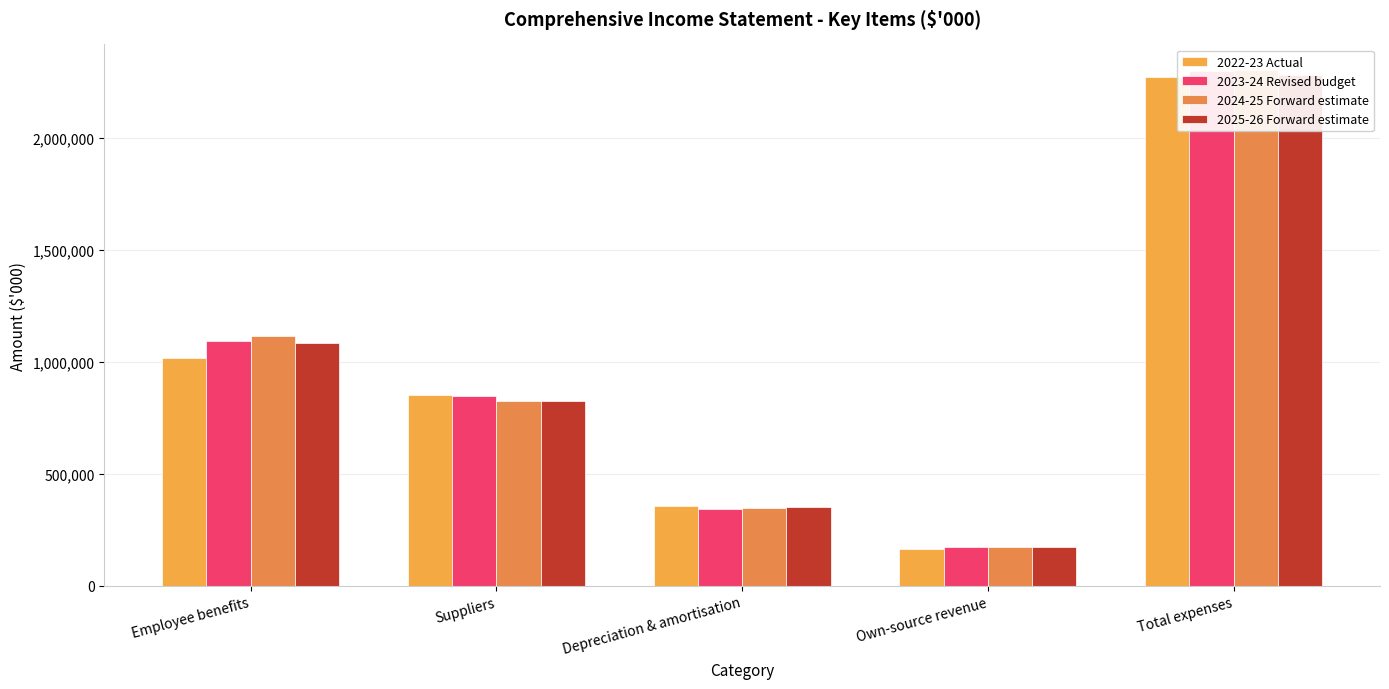

At which label does 2022-23 Actual first exceed 850477?

Employee benefits